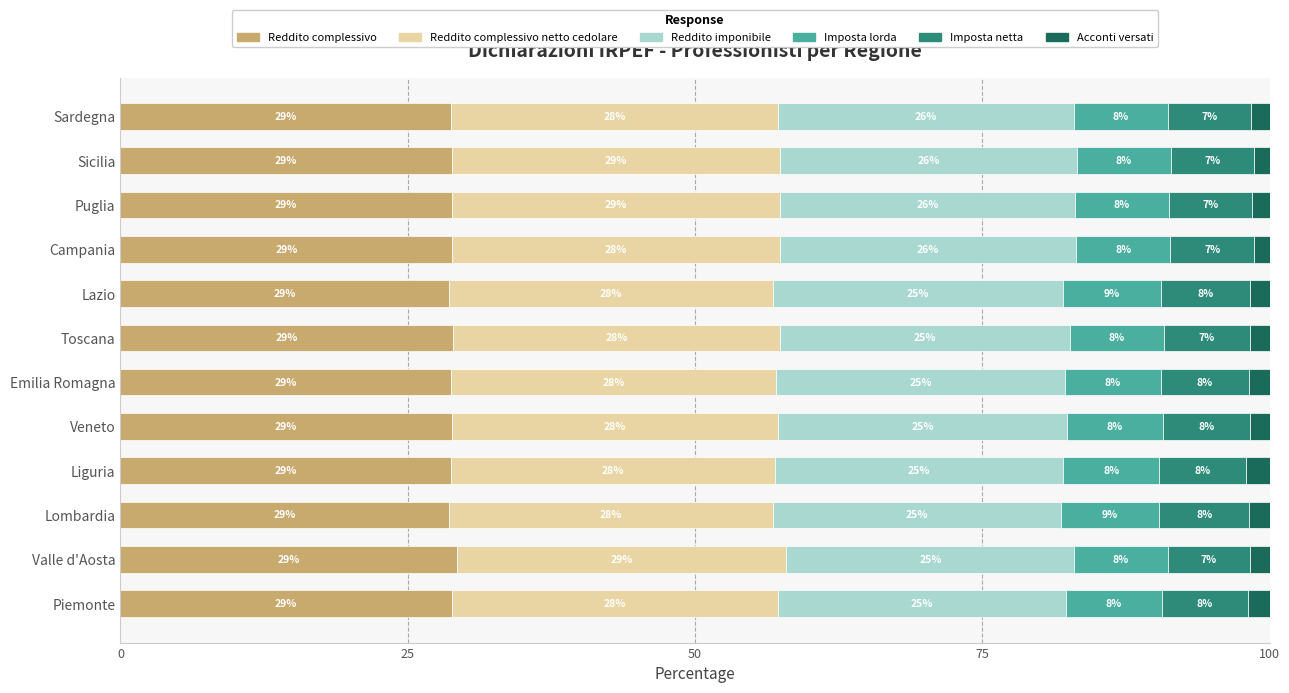

What is the lowest value of the Reddito complessivo series?

28.6